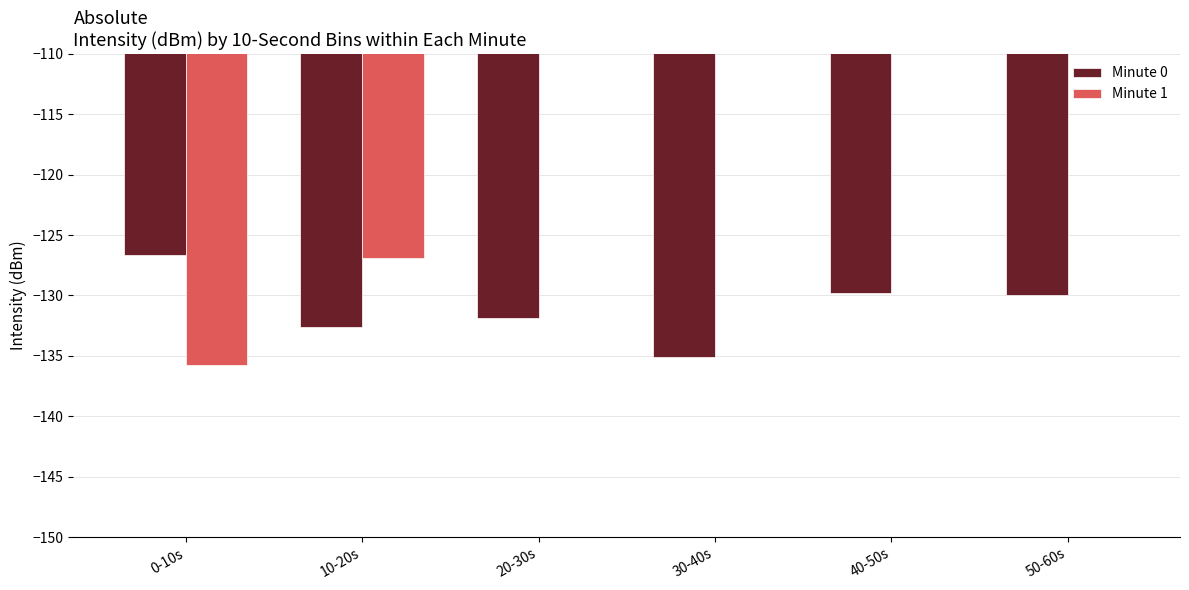

What is the label of the 2nd bar from the right?

40-50s